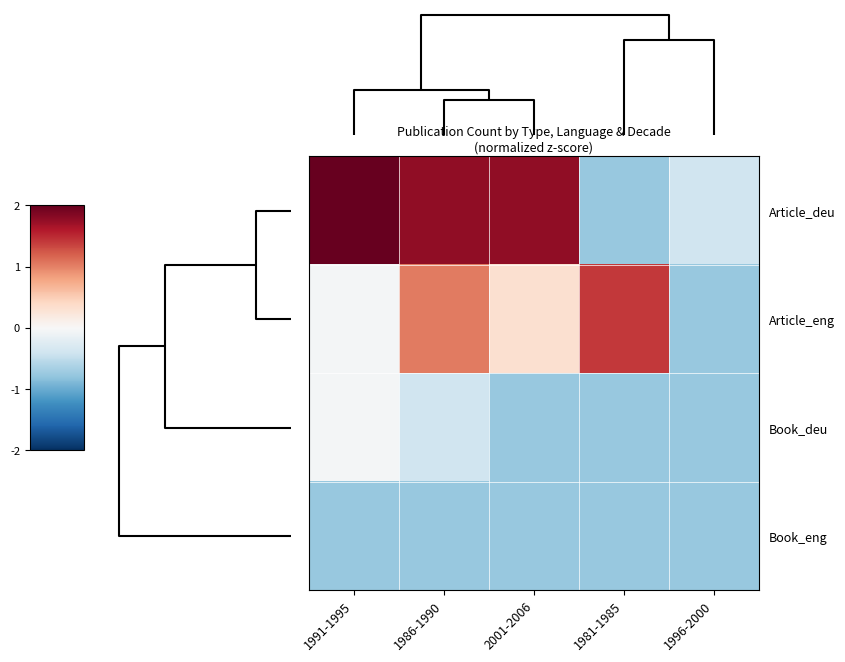

Which series has the widest spread of values?

Article_deu